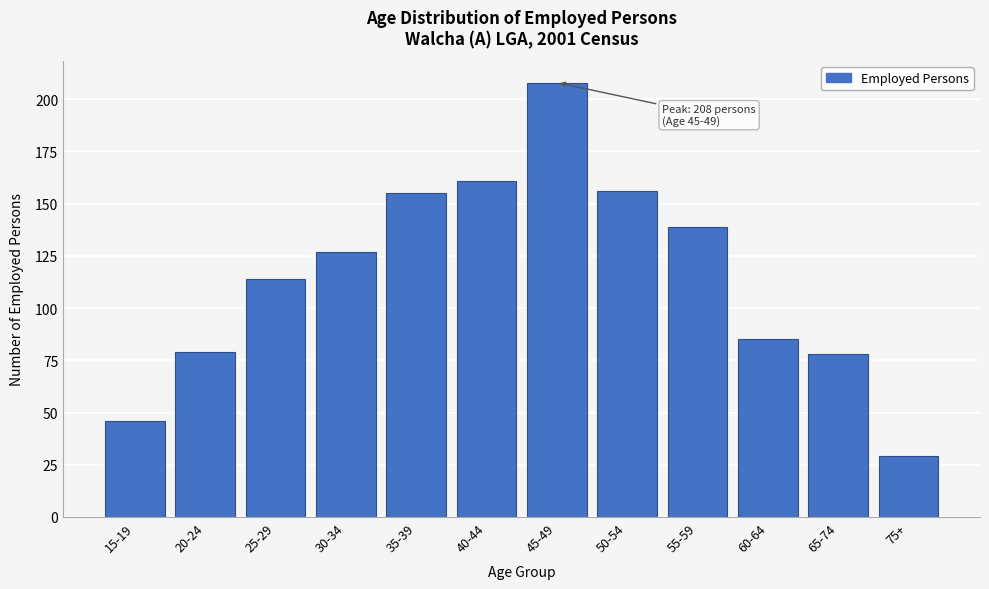

Reading left to right, transcribe all the data shown in this chart.

46	79	114	127	155	161	208	156	139	85	78	29